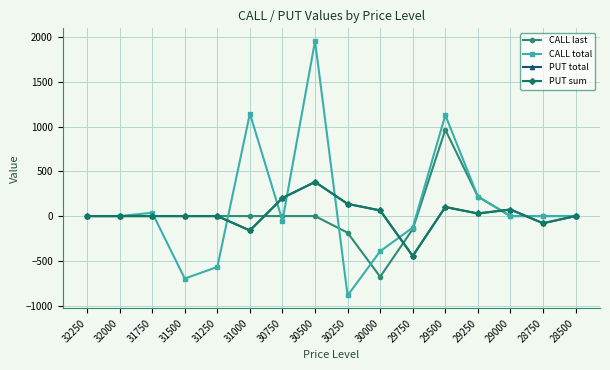

Where is the first local minimum for CALL total?

31500